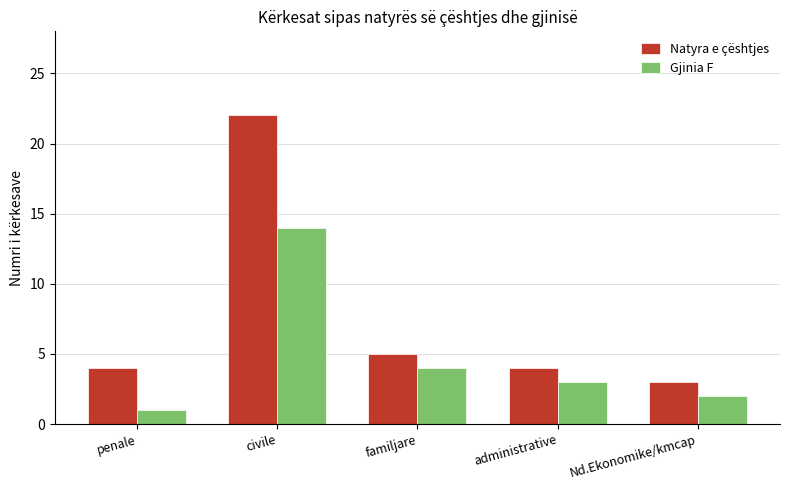

True or false: Gjinia F has a value of 2 at penale.

False